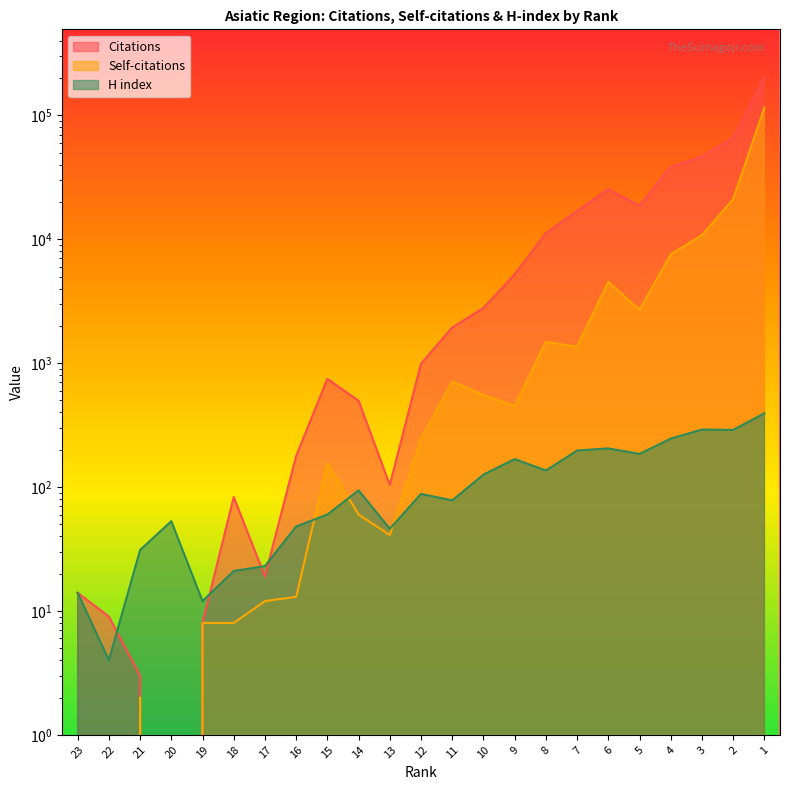

Reading right to left, what are all the values shown in this chart?

Citations: 203743	66133	46543	38495	18647	25367	16913	11192	5211	2786	1938	989	104	497	746	178	19	83	8	0	3	9	14
Self-citations: 115444	21065	10793	7545	2695	4535	1356	1485	451	553	710	245	41	60	156	13	12	8	8	0	2	0	0
H index: 394	289	291	246	185	205	197	136	168	126	78	88	46	94	60	48	23	21	12	53	31	4	14